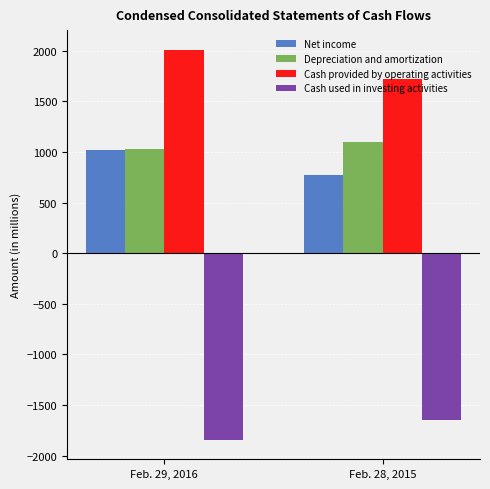

Which series has the largest total across all categories?

Cash provided by operating activities